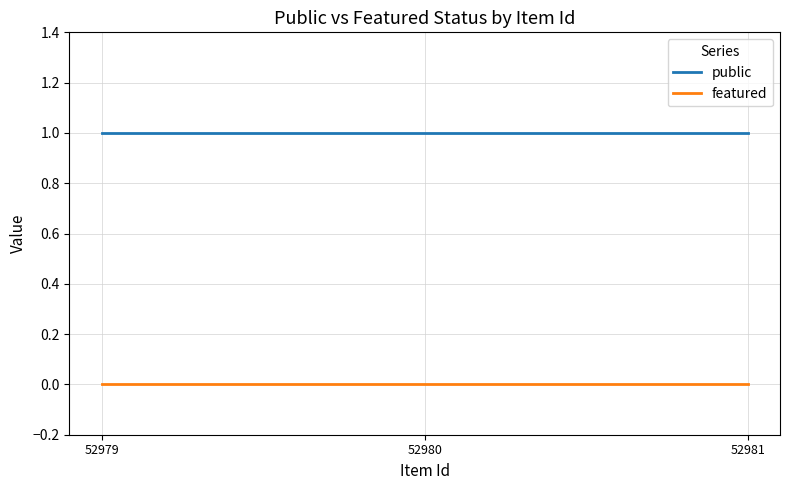

True or false: public has a value of 1 at 52979.

True